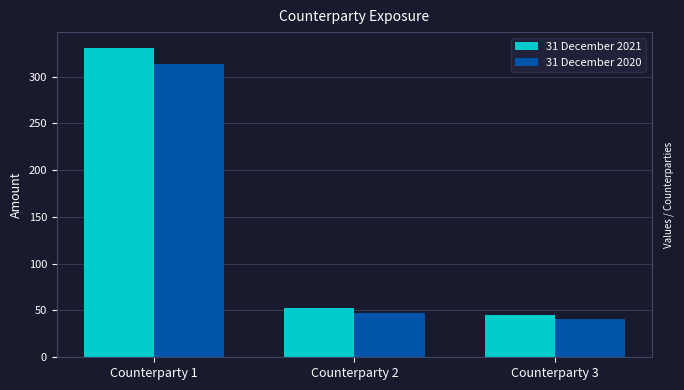

What is the difference between the maximum and minimum values in the 31 December 2020 series?

273